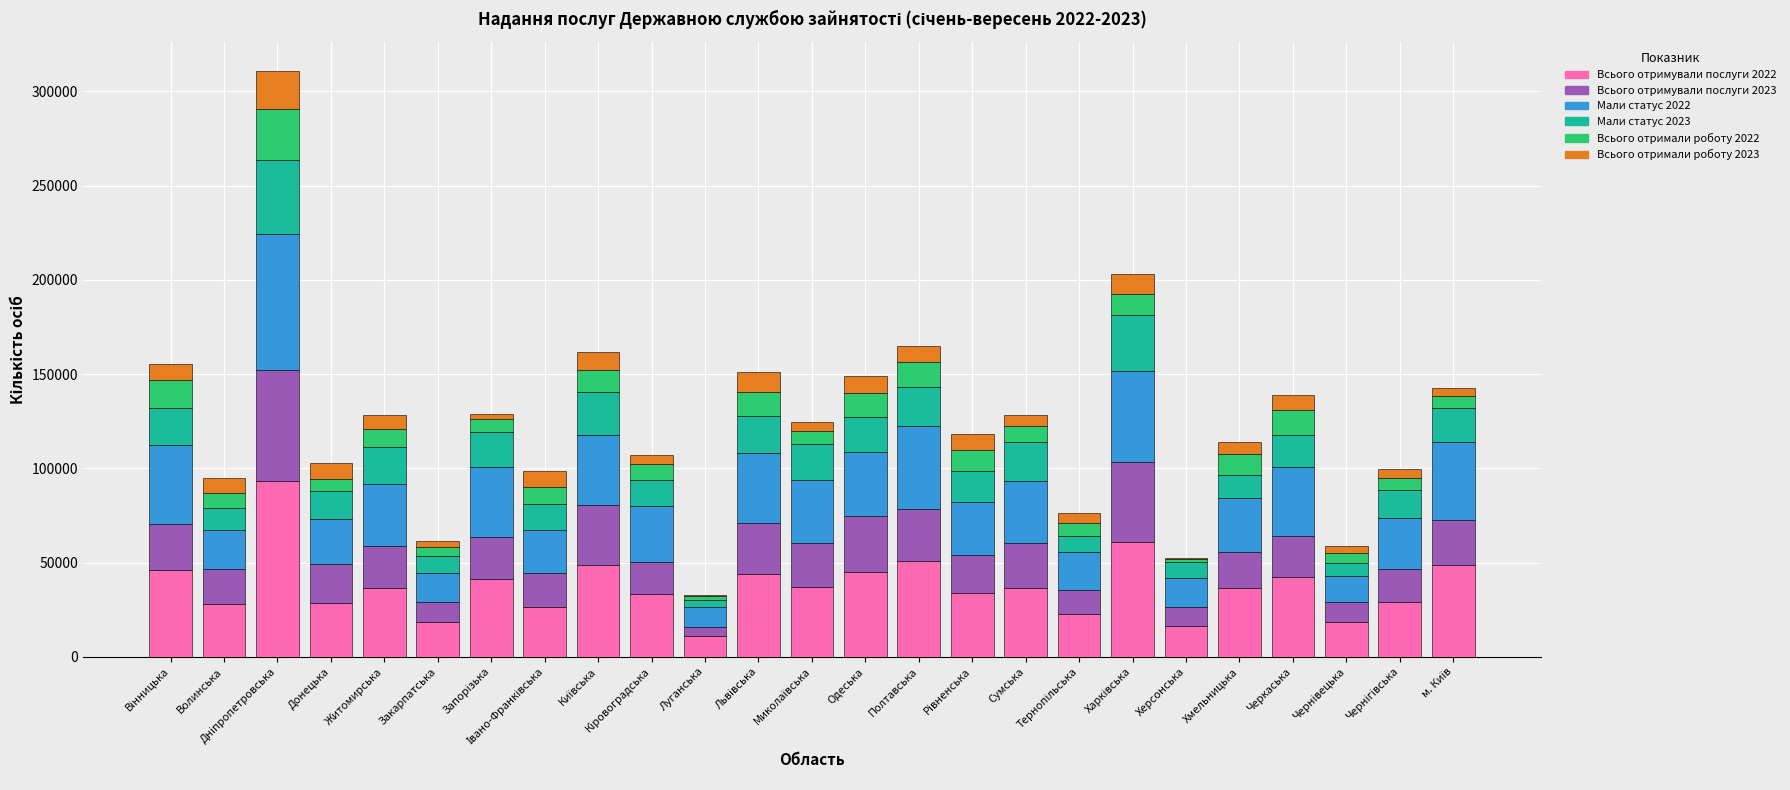

Is it true that Всього отримували послуги 2022 equals 59122 at Одеська?

False